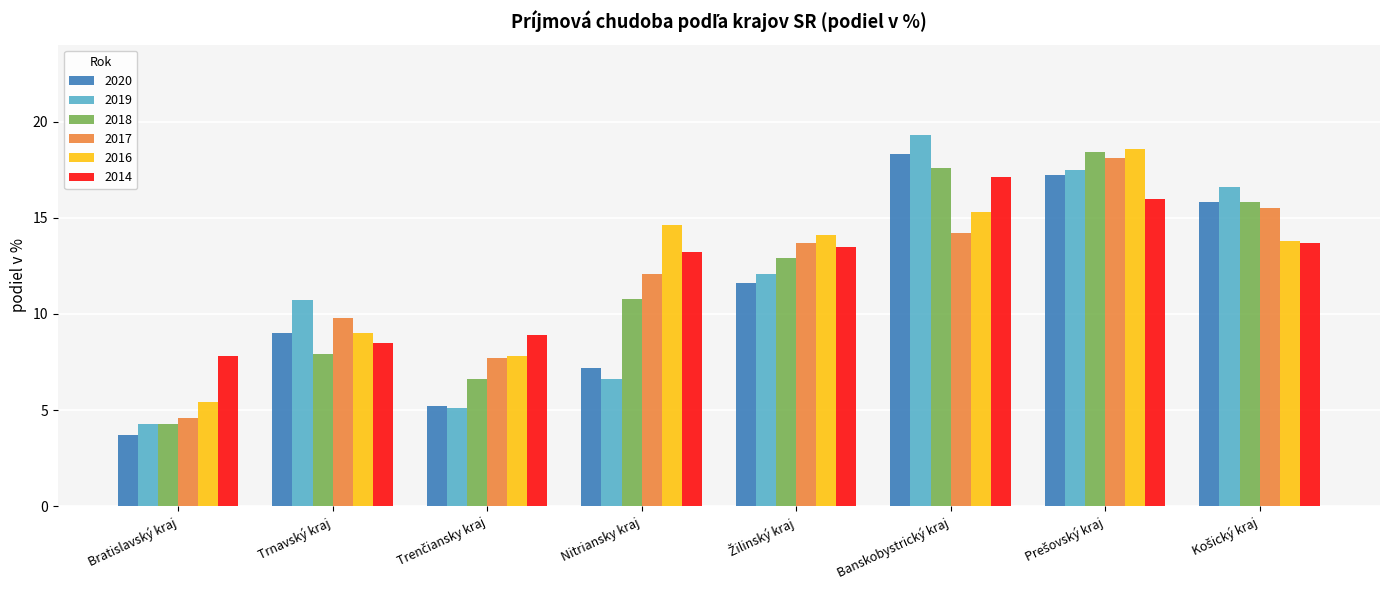

True or false: 2016 has a value of 14.6 at Nitriansky kraj.

True